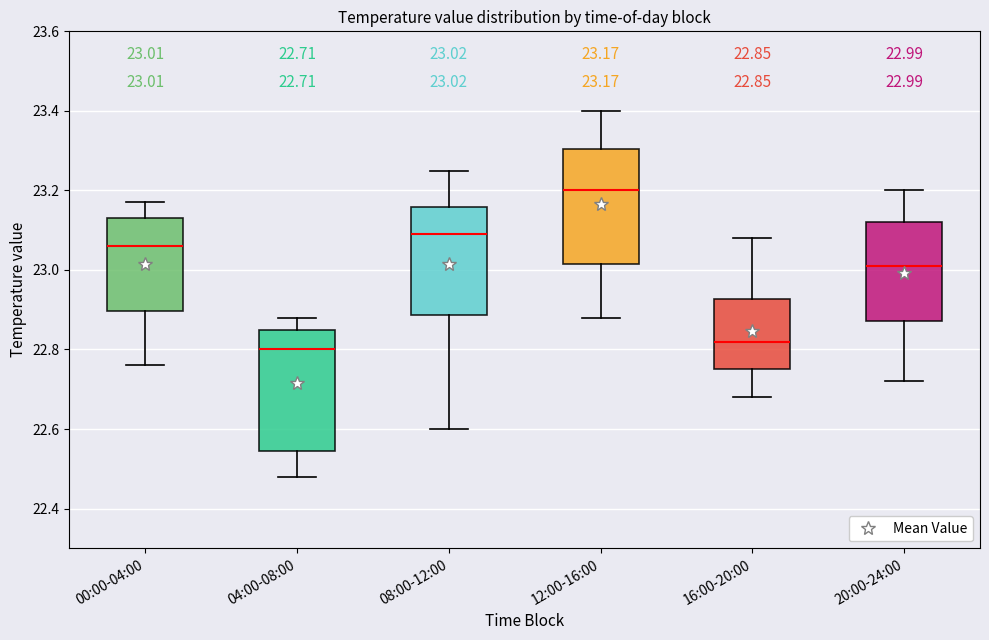

Which box's median line is the lowest?

04:00-08:00